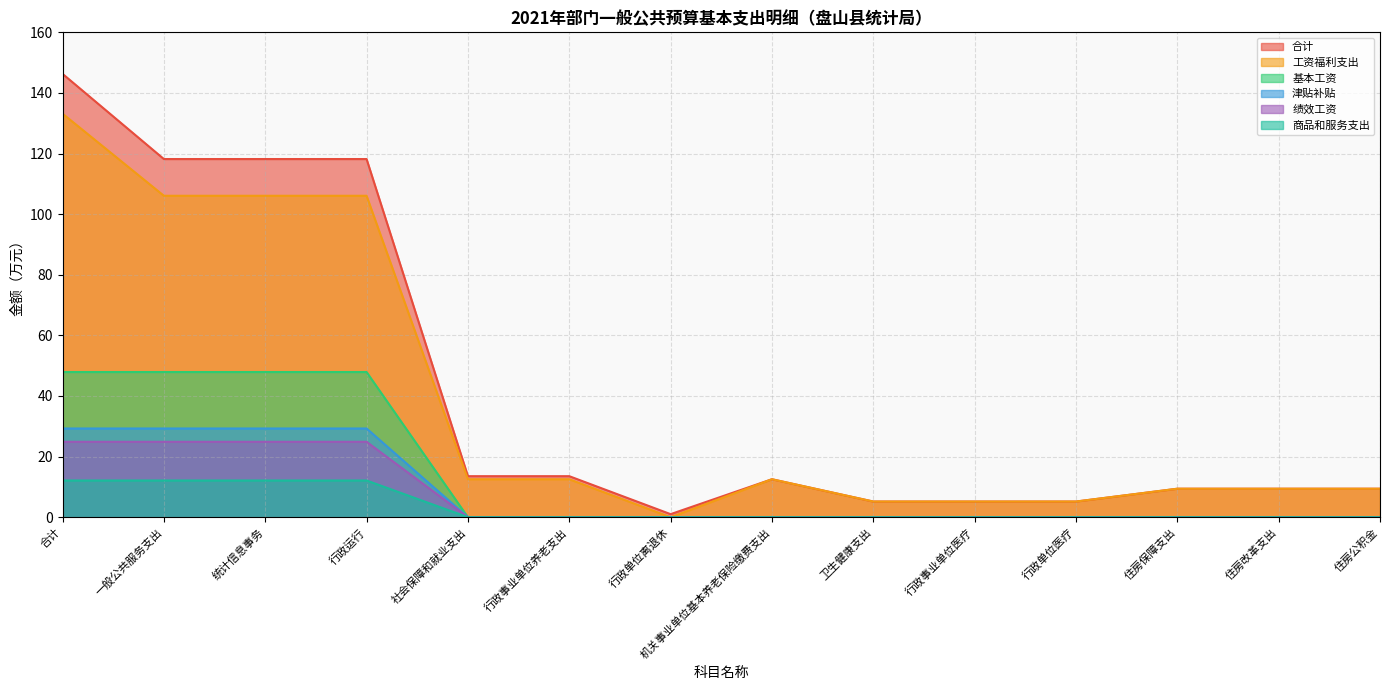

The value of 津贴补贴 at 行政事业单位养老支出 is 0.0. True or false?

True